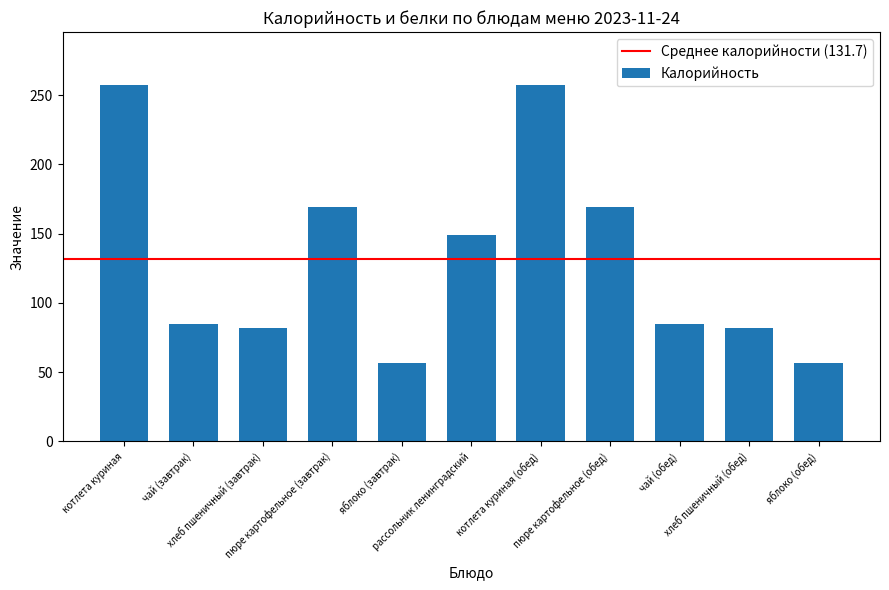

Which has a higher value, чай (завтрак) or котлета куриная?

котлета куриная